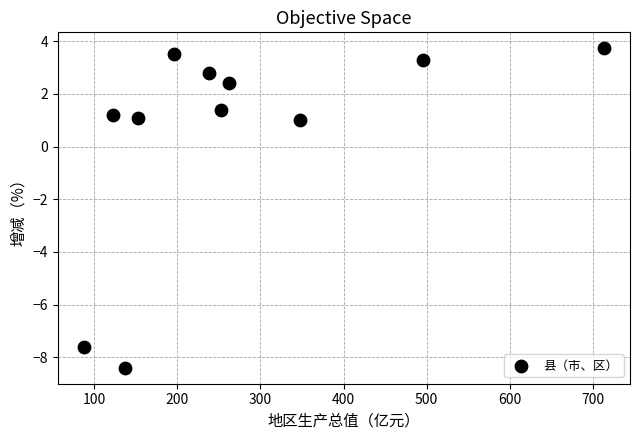

What is the average Y value?

0.4